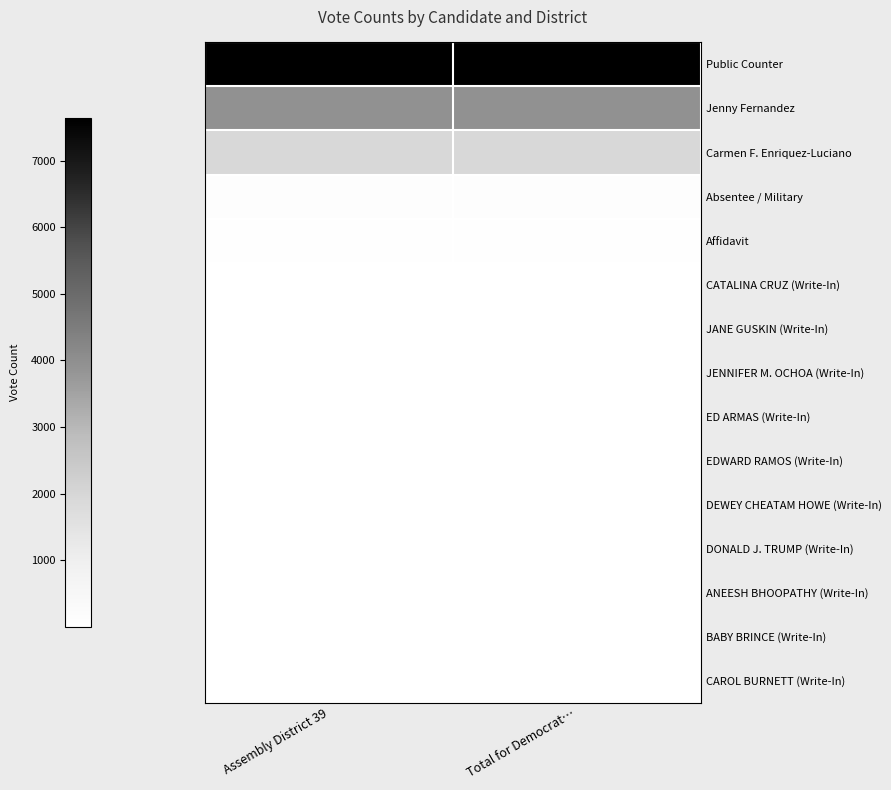

Reading right to left, transcribe all the data shown in this chart.

Public Counter: Total for Democrat…=7634	Assembly District 39=7634
Jenny Fernandez: Total for Democrat…=3943	Assembly District 39=3943
Carmen F. Enriquez-Luciano: Total for Democrat…=1915	Assembly District 39=1915
Absentee / Military: Total for Democrat…=126	Assembly District 39=126
Affidavit: Total for Democrat…=65	Assembly District 39=65
CATALINA CRUZ (Write-In): Total for Democrat…=2	Assembly District 39=2
JANE GUSKIN (Write-In): Total for Democrat…=1	Assembly District 39=1
JENNIFER M. OCHOA (Write-In): Total for Democrat…=1	Assembly District 39=1
ED ARMAS (Write-In): Total for Democrat…=1	Assembly District 39=1
EDWARD RAMOS (Write-In): Total for Democrat…=1	Assembly District 39=1
DEWEY CHEATAM HOWE (Write-In): Total for Democrat…=1	Assembly District 39=1
DONALD J. TRUMP (Write-In): Total for Democrat…=1	Assembly District 39=1
ANEESH BHOOPATHY (Write-In): Total for Democrat…=1	Assembly District 39=1
BABY BRINCE (Write-In): Total for Democrat…=1	Assembly District 39=1
CAROL BURNETT (Write-In): Total for Democrat…=1	Assembly District 39=1